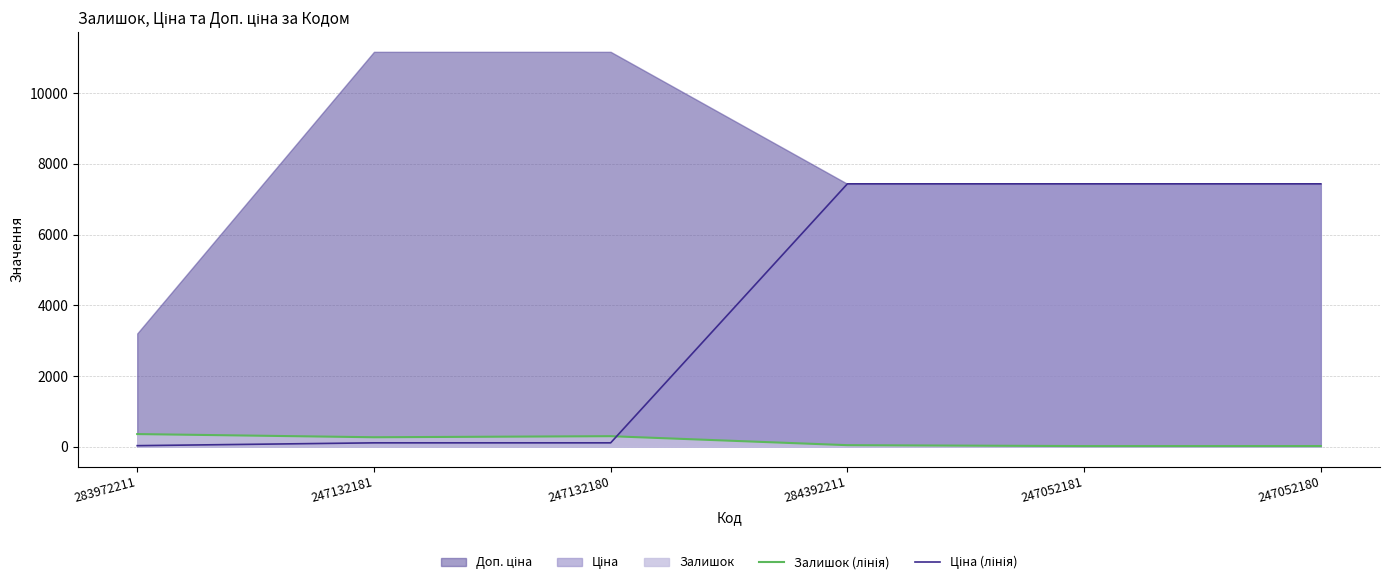

At which category is the sum across all series the highest?

284392211